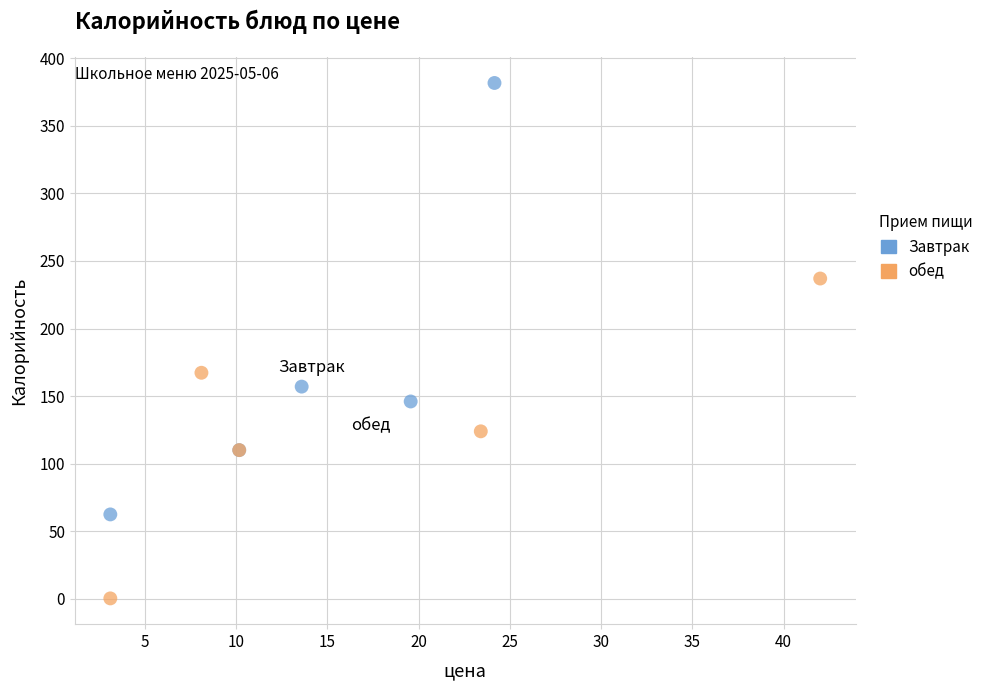

Which series reaches the maximum Y coordinate?

Завтрак